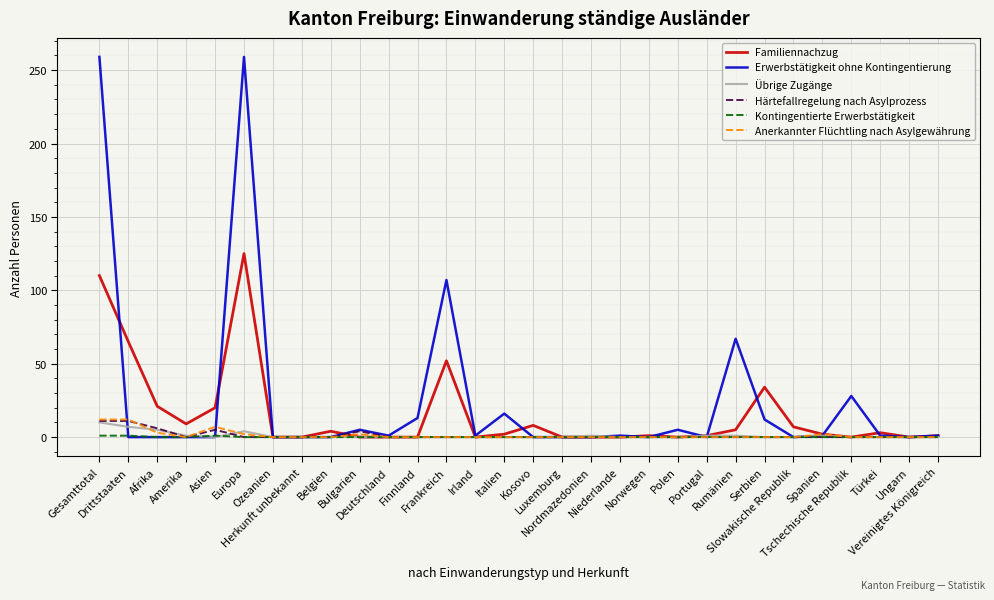

What is the sum of all Übrige Zugänge values?

31